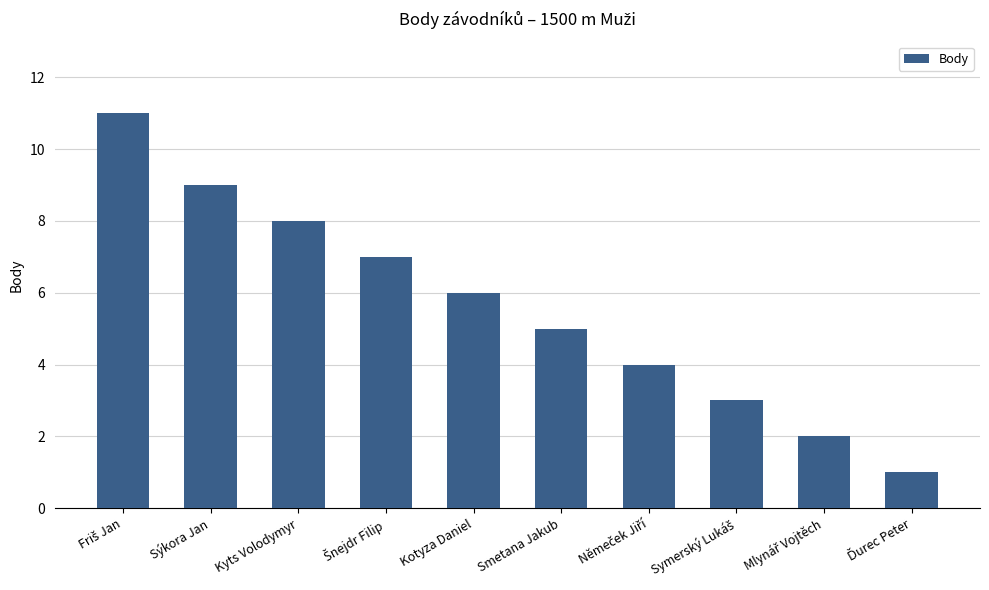

What position from the left is Kyts Volodymyr?

3